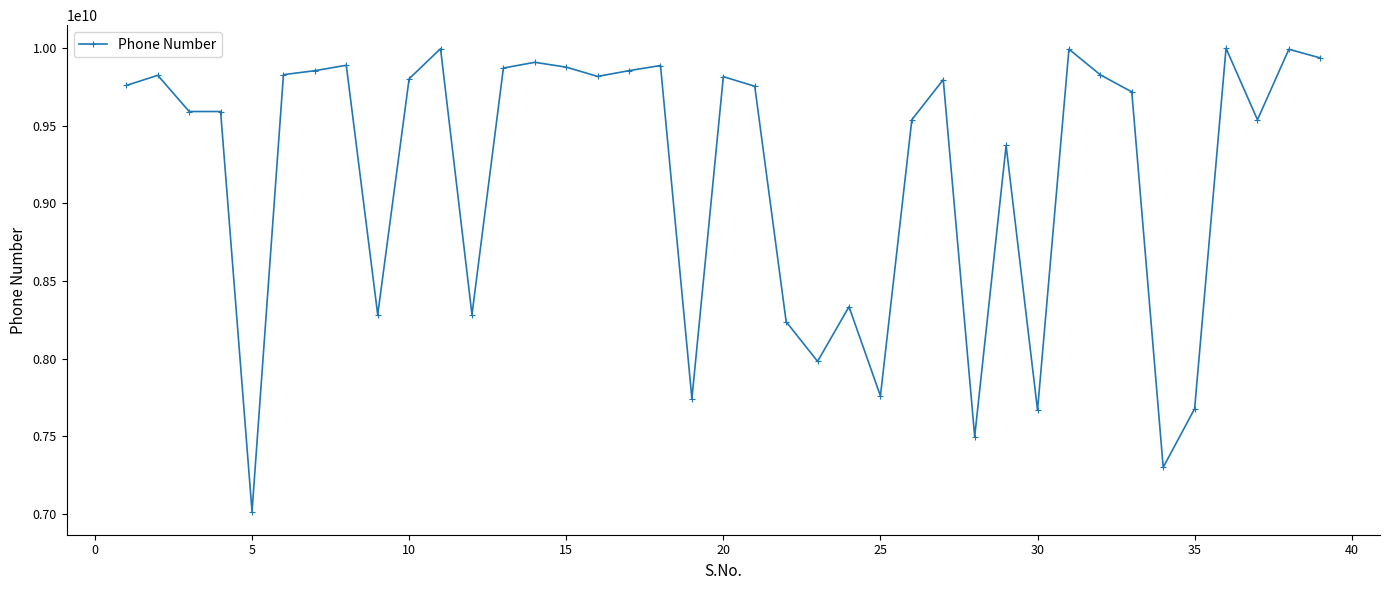

What is the difference between the maximum and minimum values?

2983235368